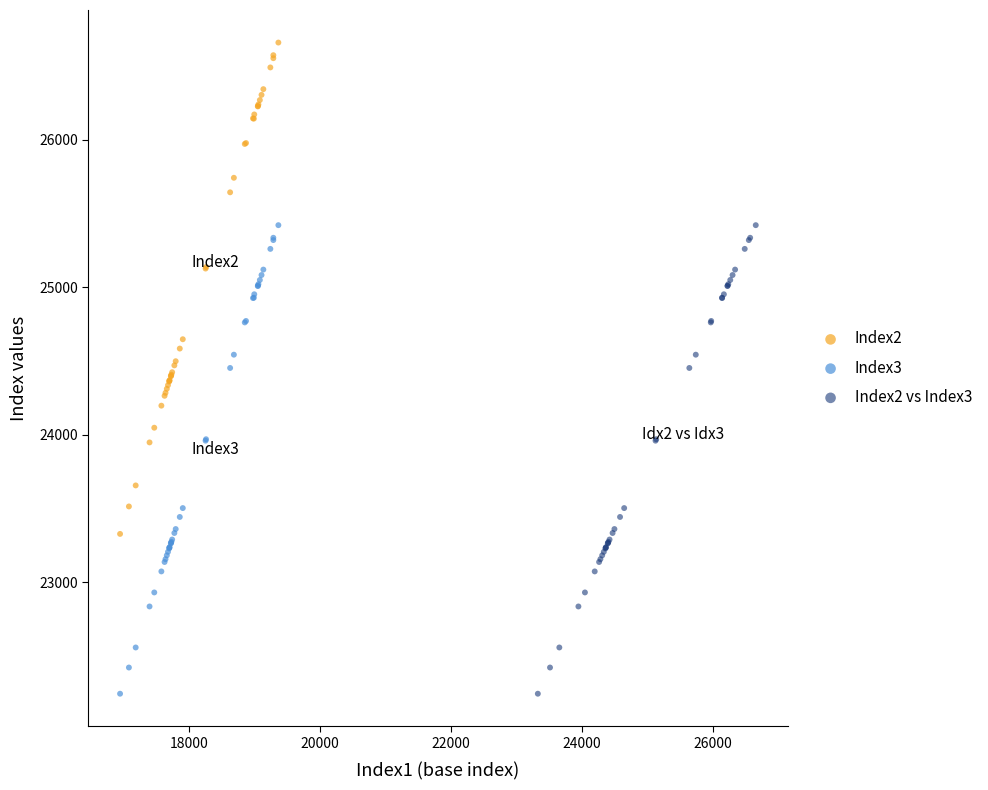

Which series contains the highest Y value?

Index2